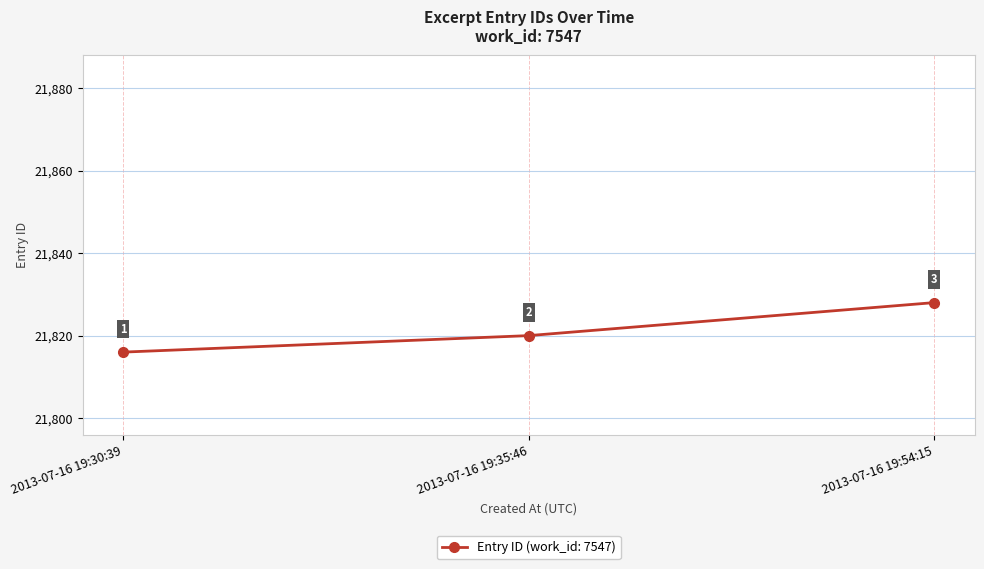

What is the value of the 1st point from the left?

21816